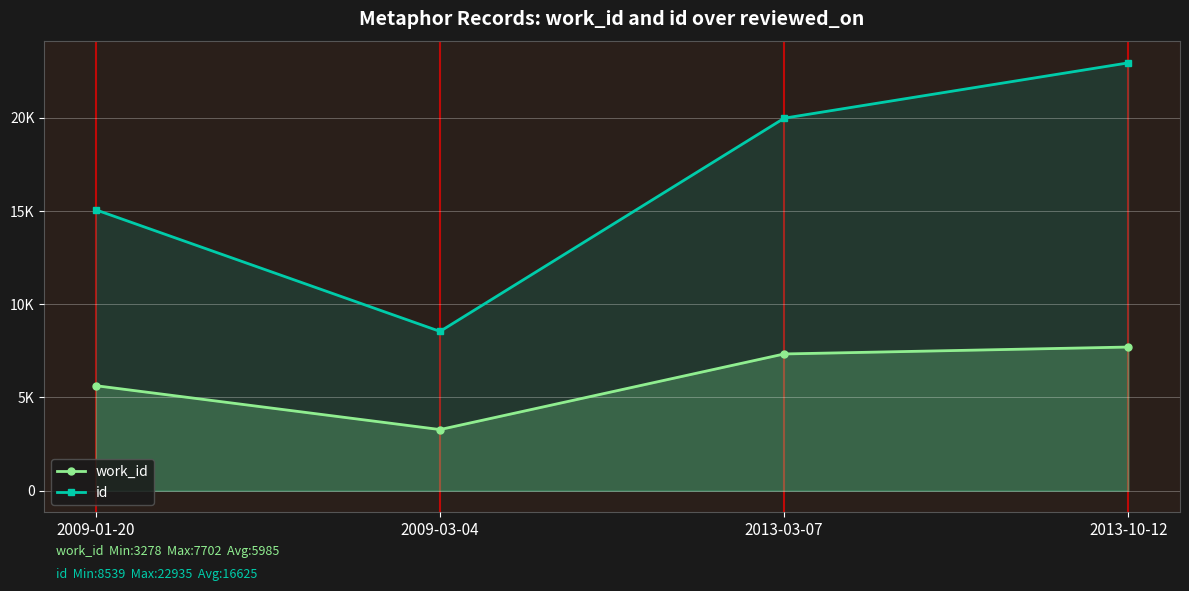

At which label is id closest to 15737?

2009-01-20